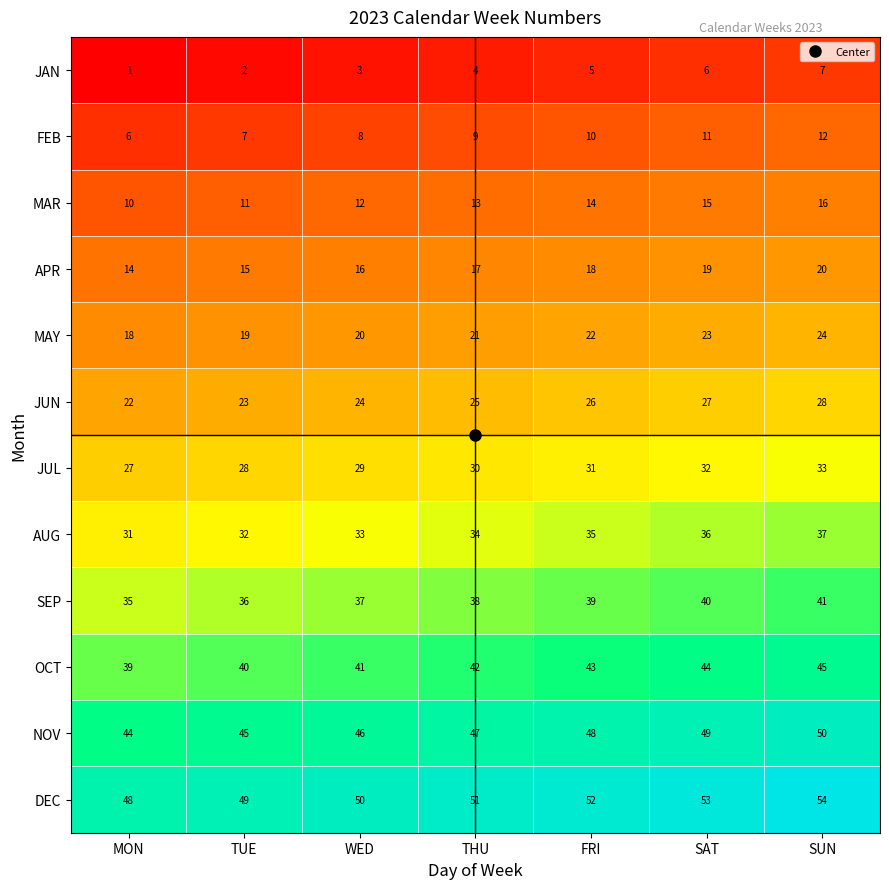

Is the value of OCT at MON greater than the value of JUL at THU?

Yes